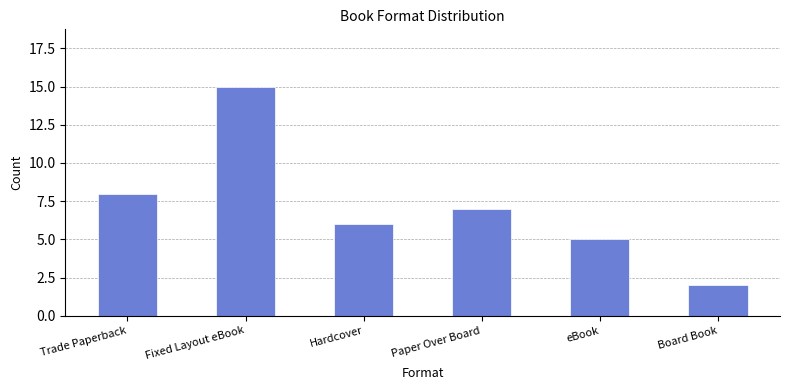

What is the difference between the values at Board Book and Hardcover?

4